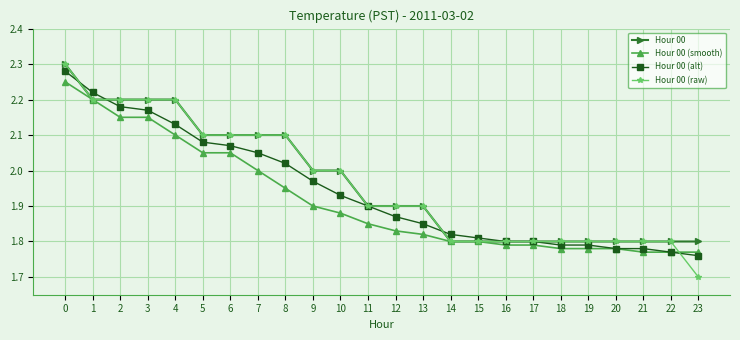

True or false: Hour 00 (smooth) has a value of 0.9 at 22.

False